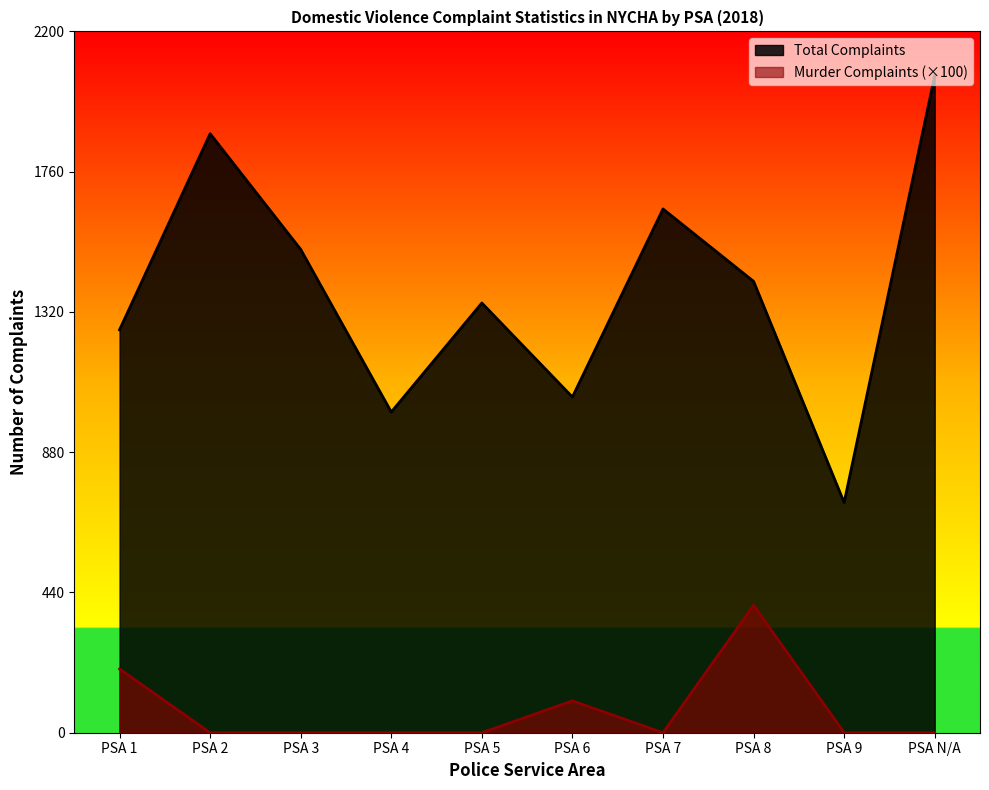

What is the label of the 8th point from the right?

PSA 3